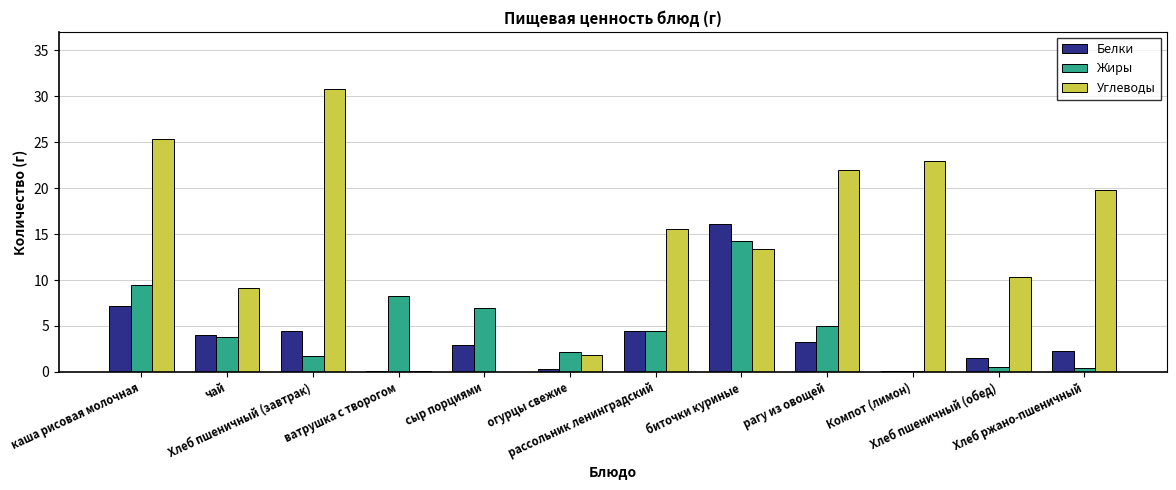

What is the sum of all Углеводы values?

171.1